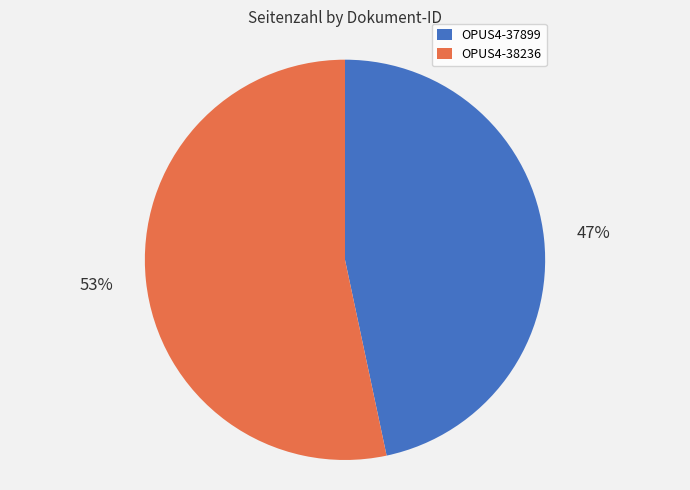

Is the sum of OPUS4-37899 and OPUS4-38236 greater than half?

Yes